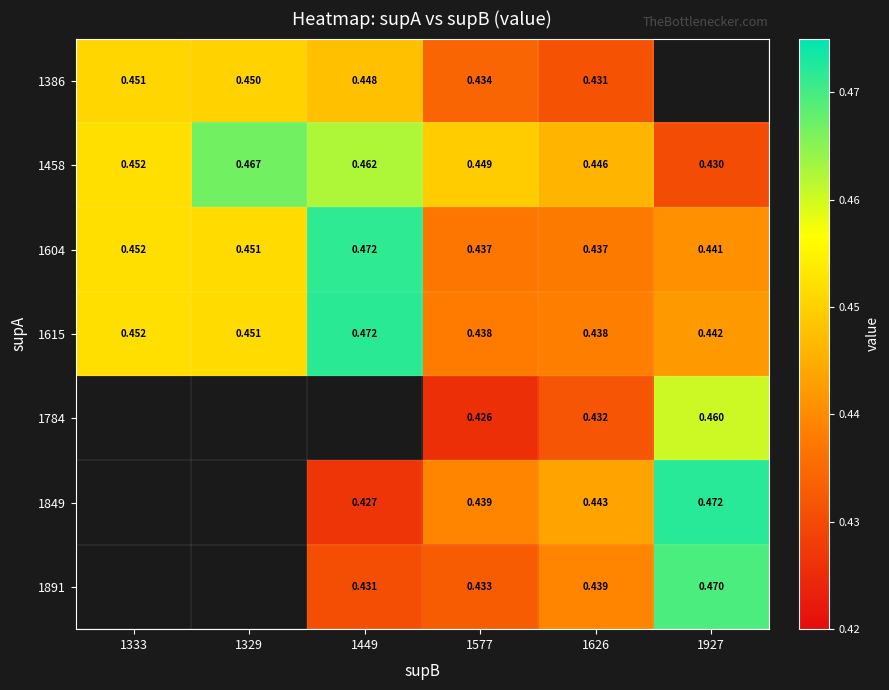

Is the value of 1891 at 1449 greater than the value of 1849 at 1449?

Yes